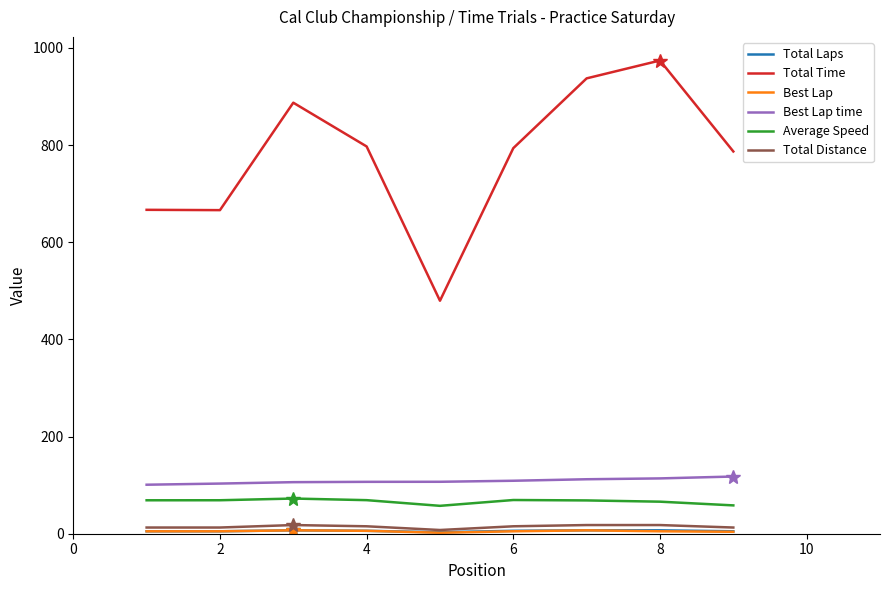

True or false: Total Time and Average Speed intersect in this chart.

False